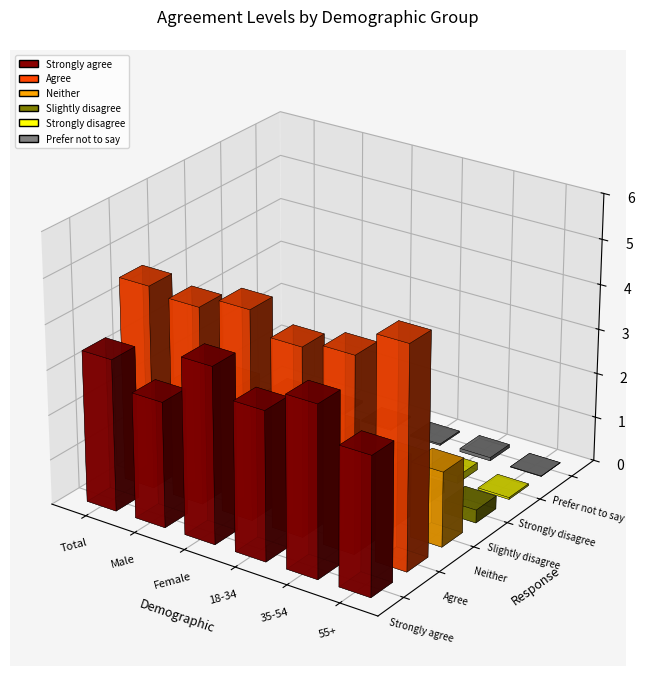

What is the label of the 5th bar from the right?

Agree